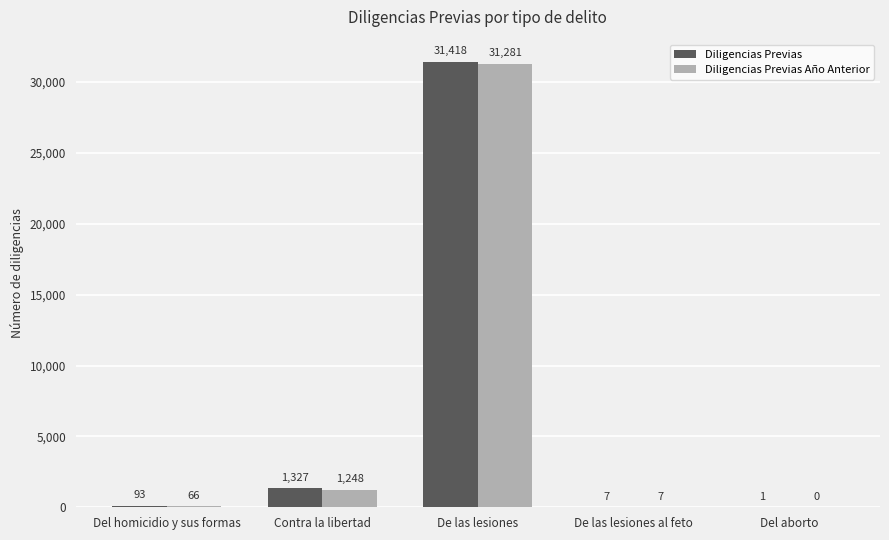

What is the sum of the Diligencias Previas Año Anterior values at Del aborto and Del homicidio y sus formas?

66